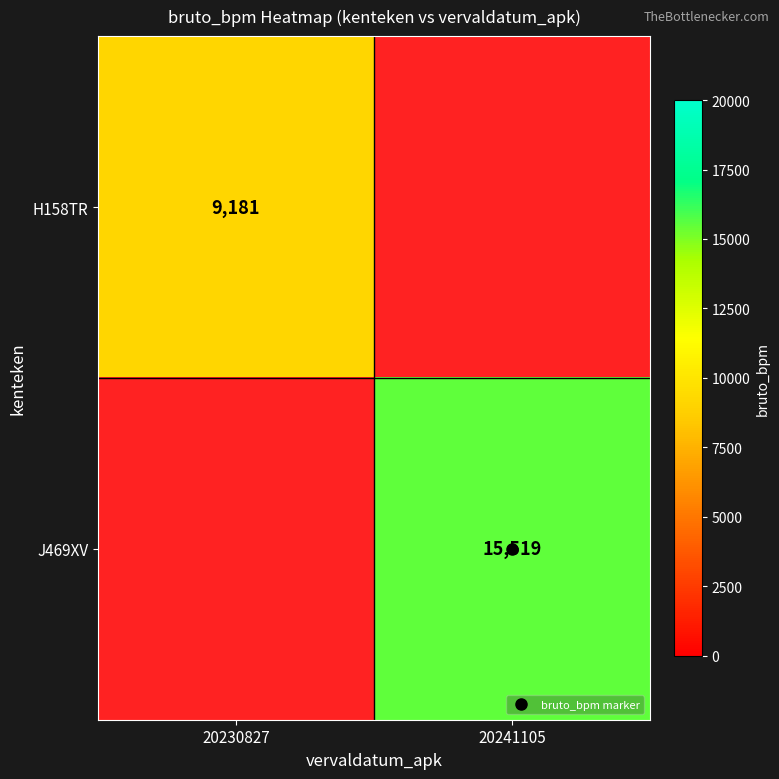

The value of J469XV at 20241105 is 15519. True or false?

True